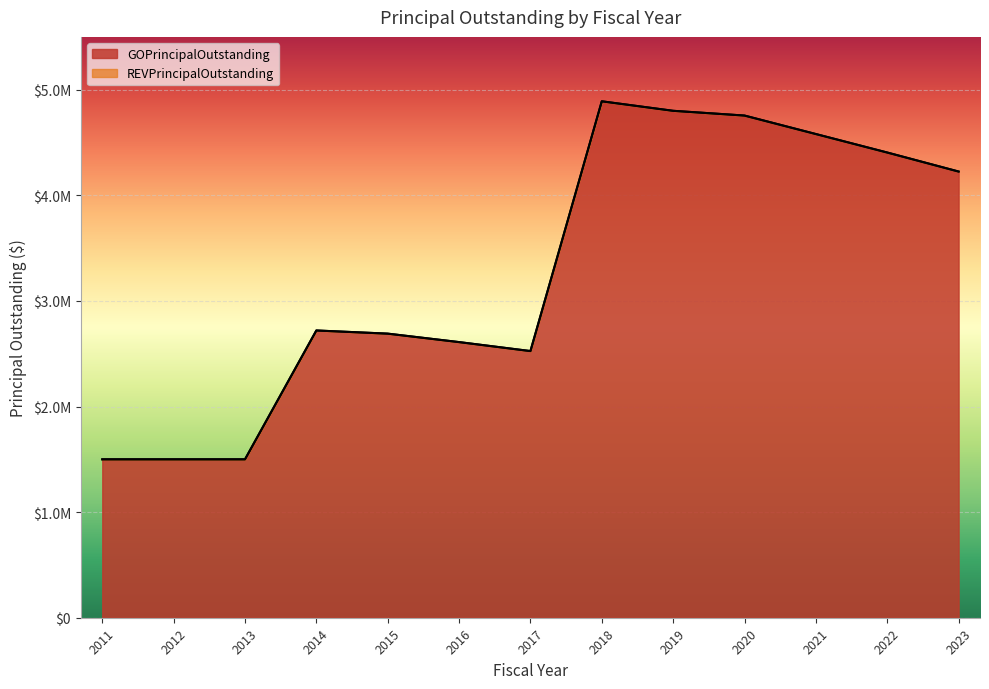

How many interior local valleys (lower than both neighbors) does the data have?

1